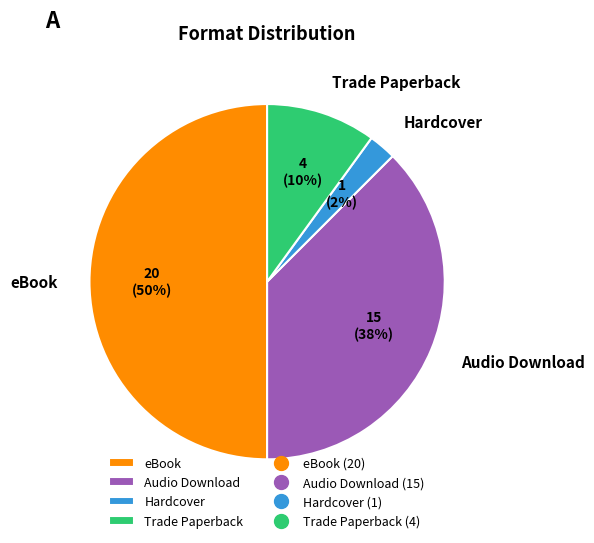

To the nearest percent, what is the difference between the eBook and Trade Paperback slice percentages?

40%